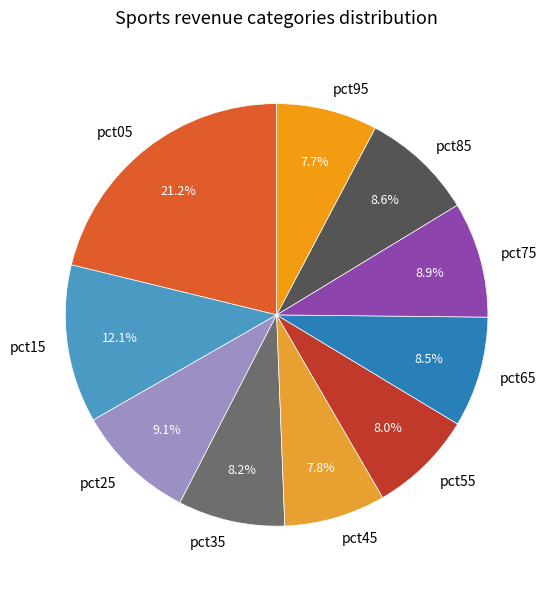

What percentage is the pct45 slice, to the nearest percent?

8%